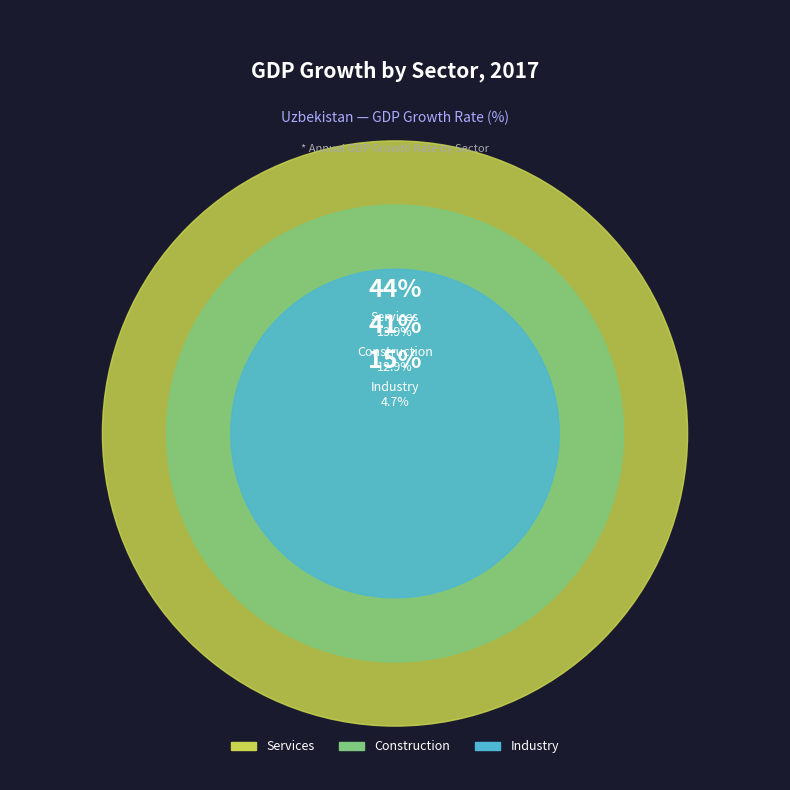

Count the number of slices in the pie.

3